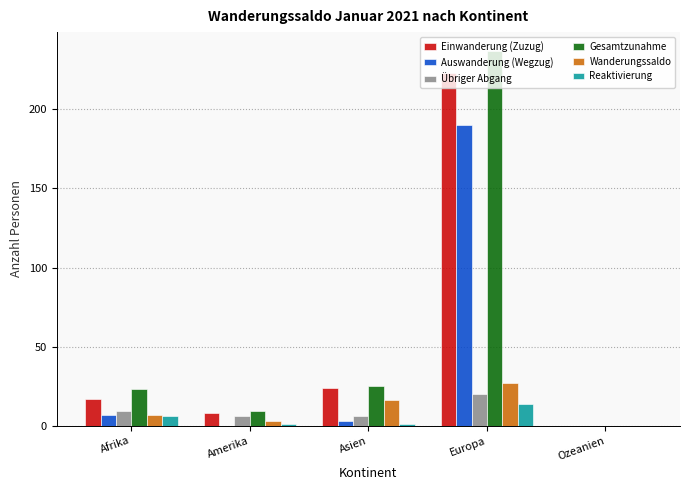

Which category has the highest value in the Übriger Abgang series?

Europa